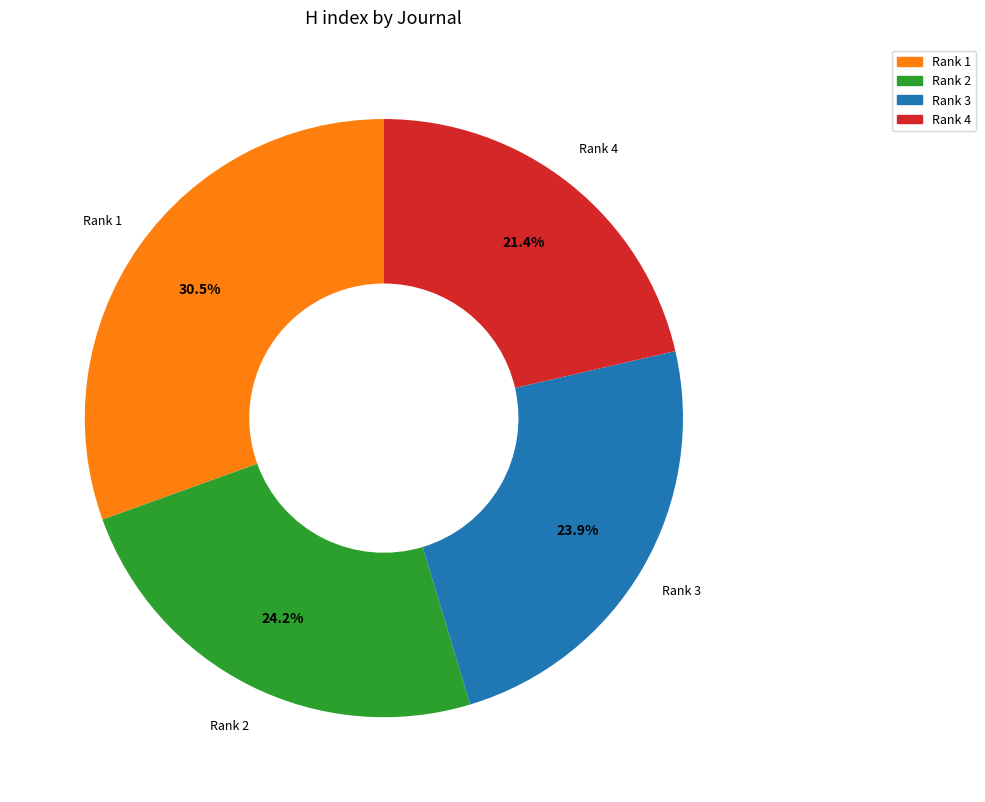

Is there a majority slice in this chart?

No